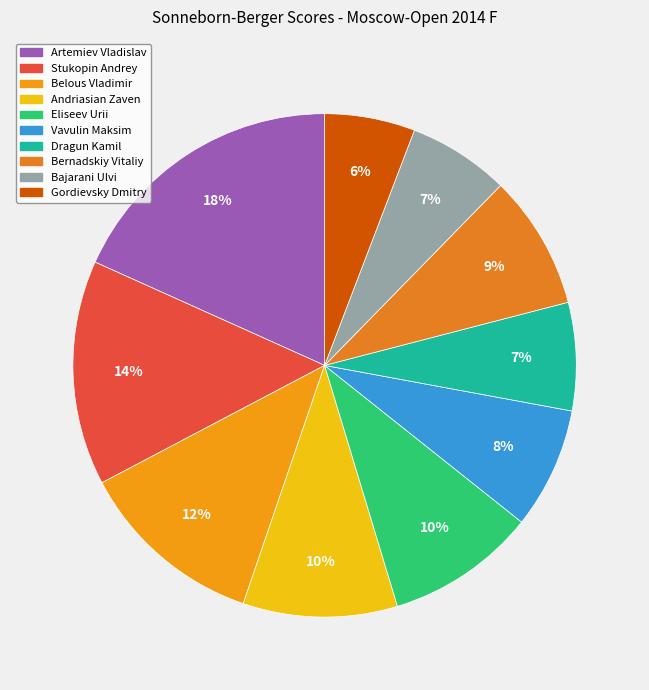

Combined, what portion of the pie is Belous Vladimir and Dragun Kamil?

19.0%